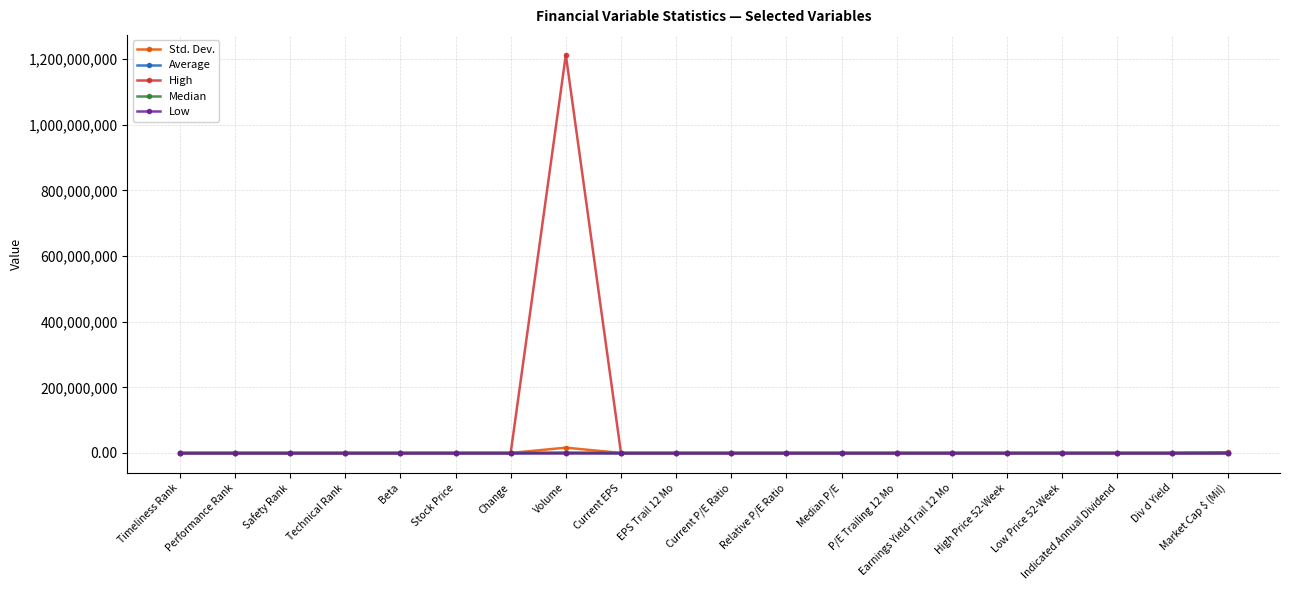

Which series has the largest total across all categories?

High